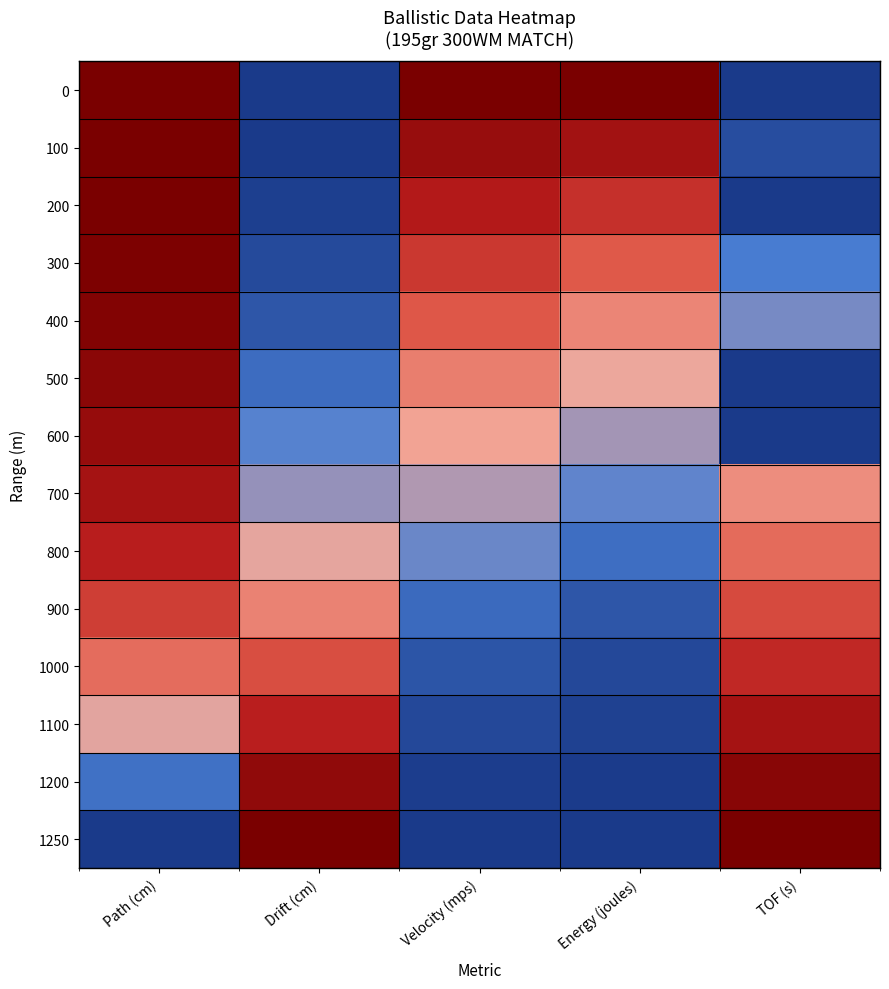

Which has a higher value, Path (cm) or TOF (s)?

Path (cm)